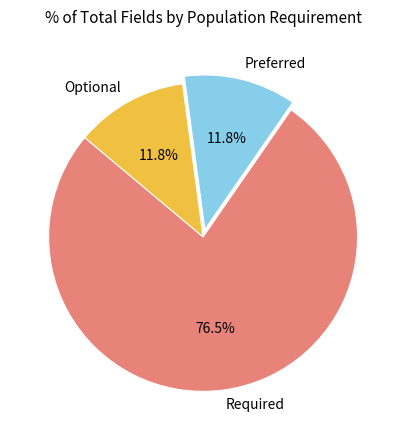

What is the ratio of the value at Preferred to the value at Required?

0.2